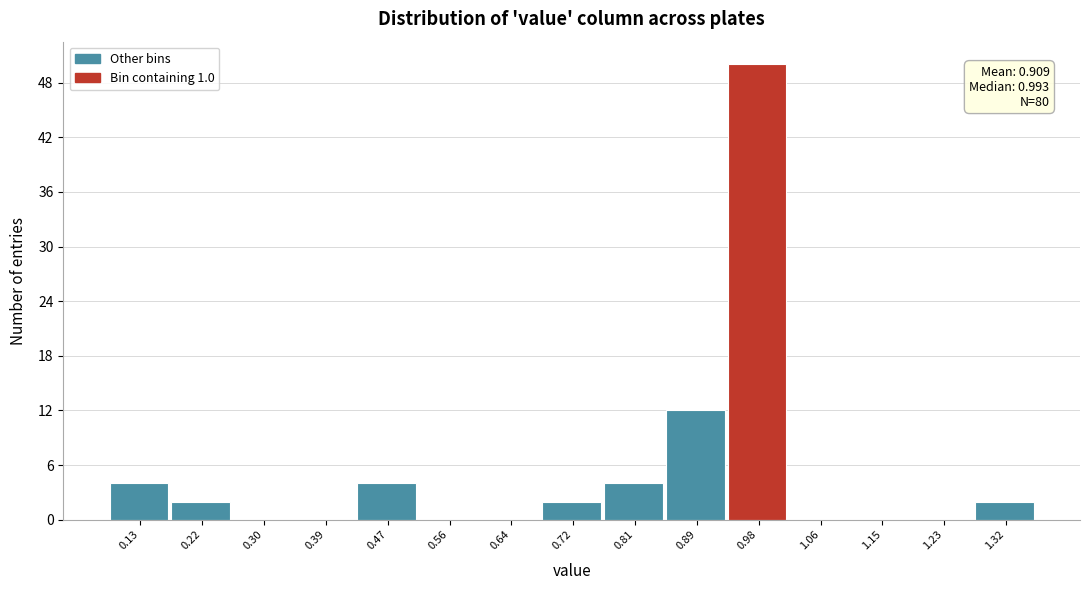

Reading right to left, what are all the values shown in this chart?

1.32=2	1.23=0	1.15=0	1.06=0	0.98=50	0.89=12	0.81=4	0.72=2	0.64=0	0.56=0	0.47=4	0.39=0	0.30=0	0.22=2	0.13=4